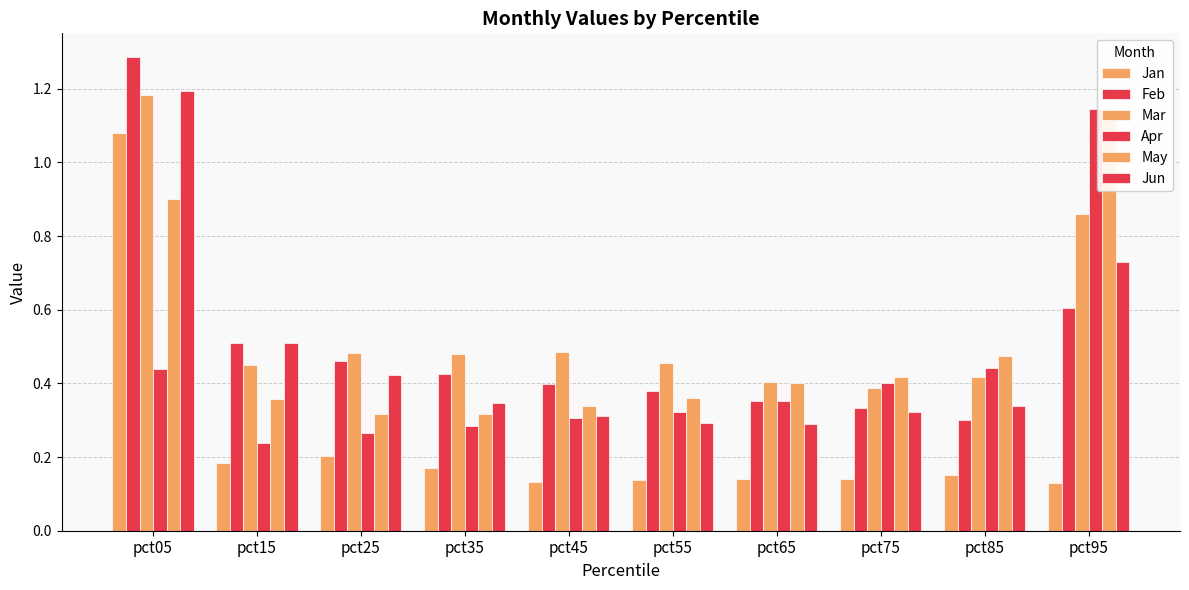

What is the value of the Mar bar at the 9th from the left?

0.4